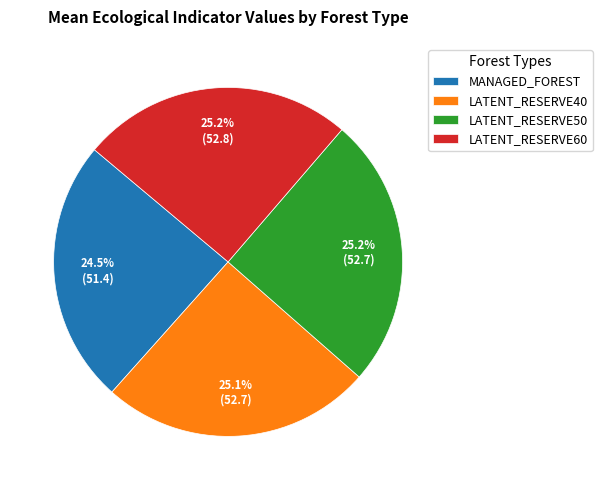

To the nearest percent, what is the difference between the largest and smallest slice percentages?

1%